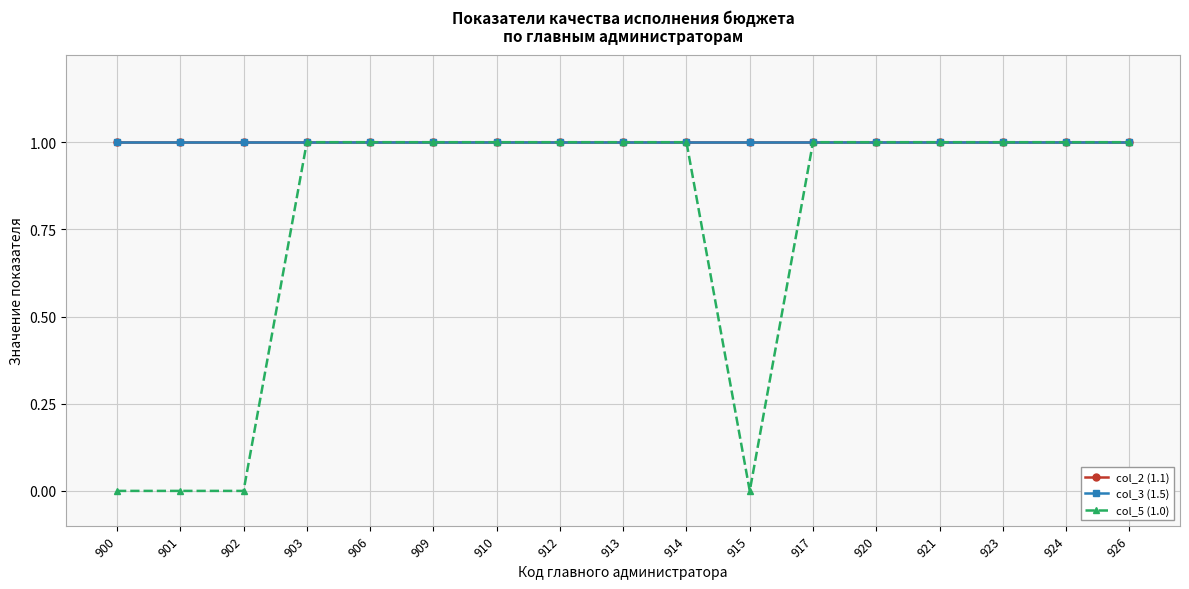

What is the highest value of the col_5 (1.0) series?

1